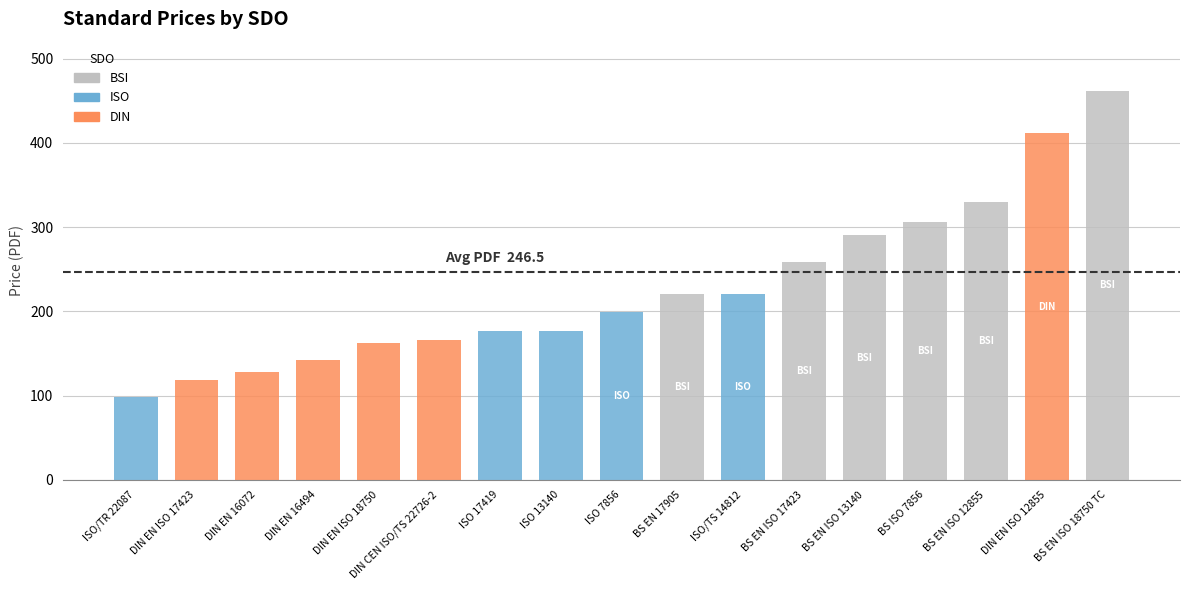

Which label corresponds to the smallest value in the chart?

ISO/TR 22087